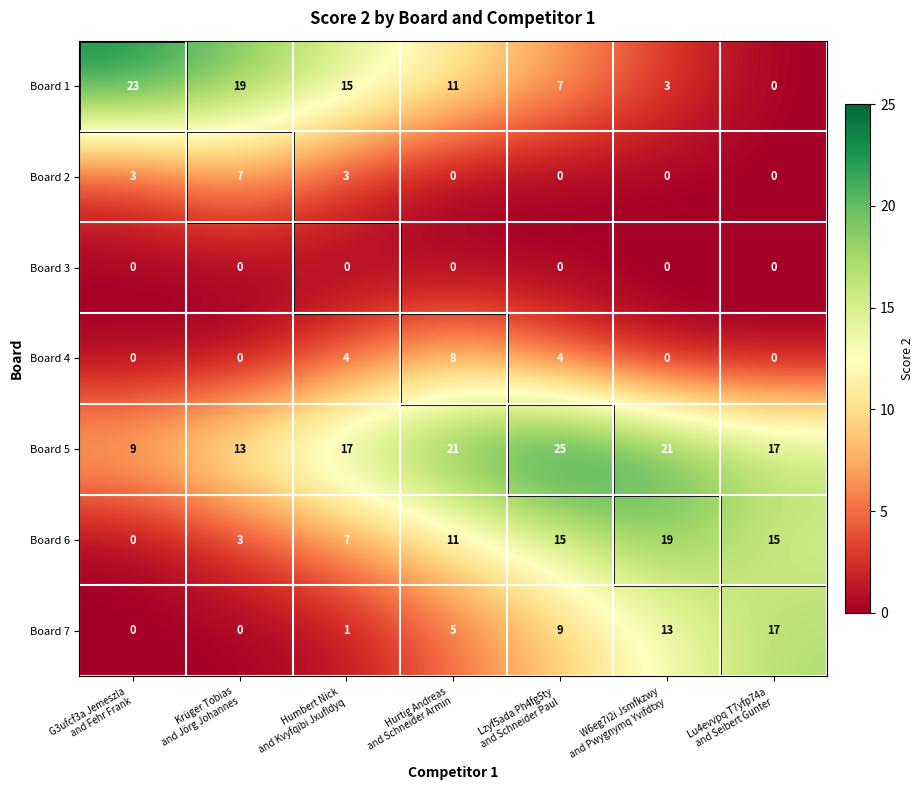

At how many categories does at least one series exceed 11?

7